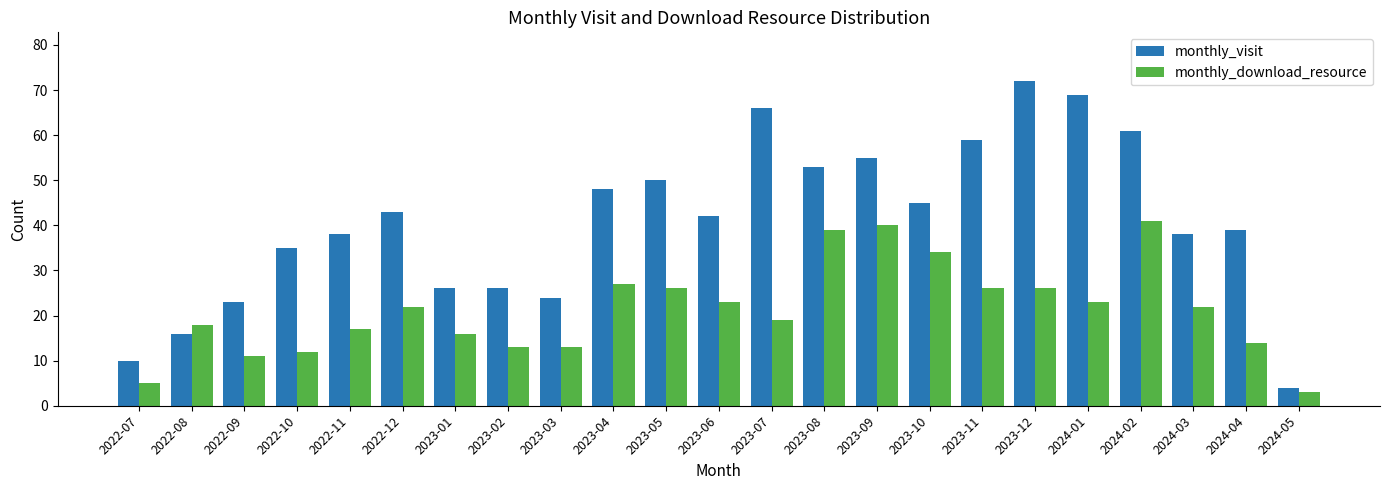

Is the value of monthly_download_resource at 2023-10 greater than the value of monthly_visit at 2022-12?

No